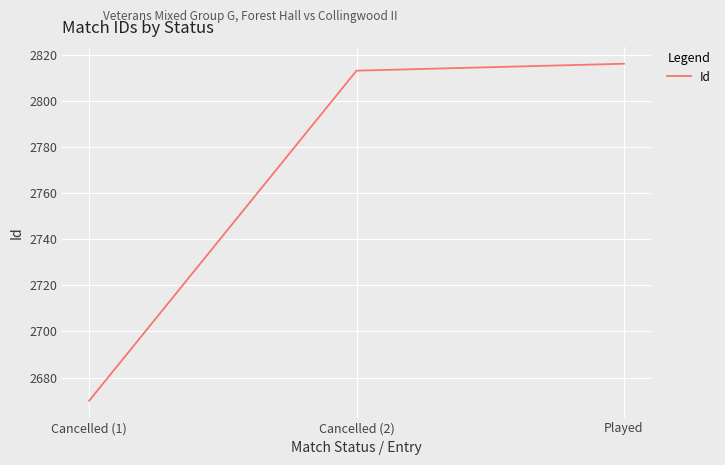

The value at Cancelled (2) is 2813. True or false?

True